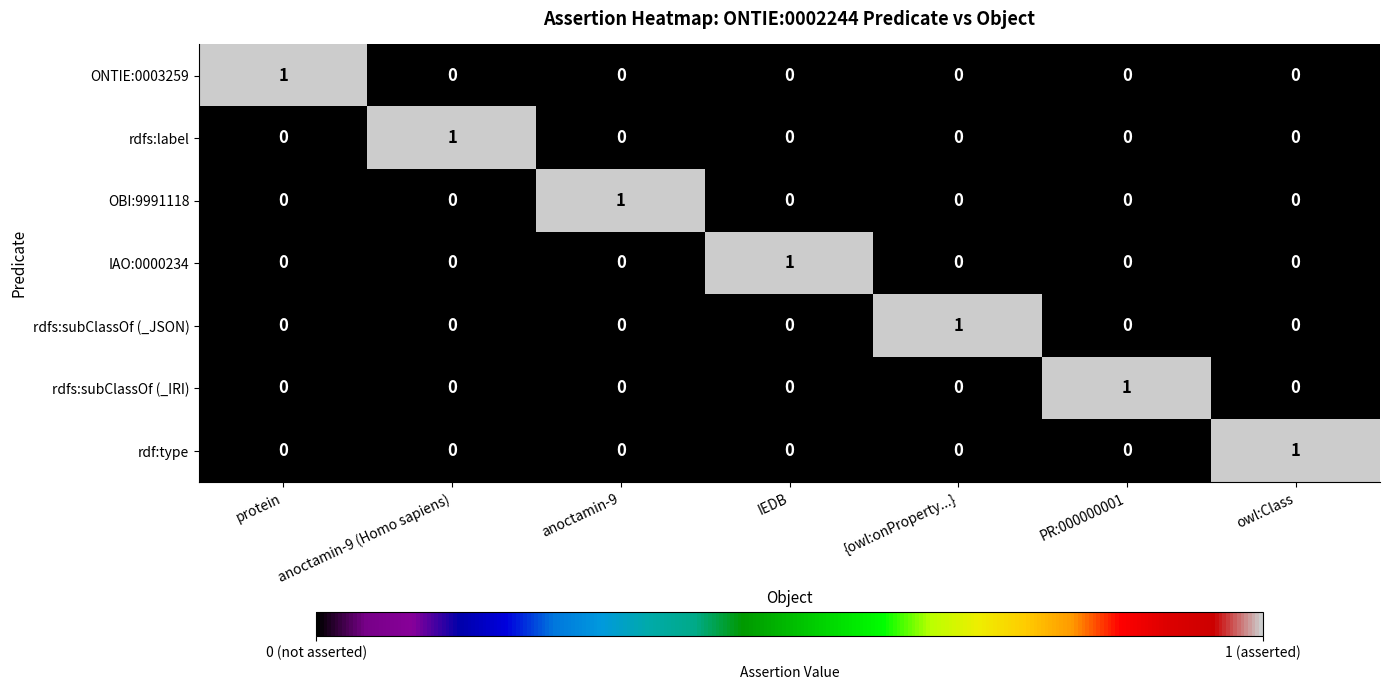

At how many categories does at least one series exceed 0?

7